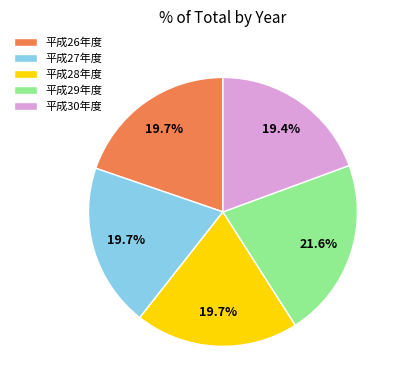

Which slice is the largest?

平成29年度